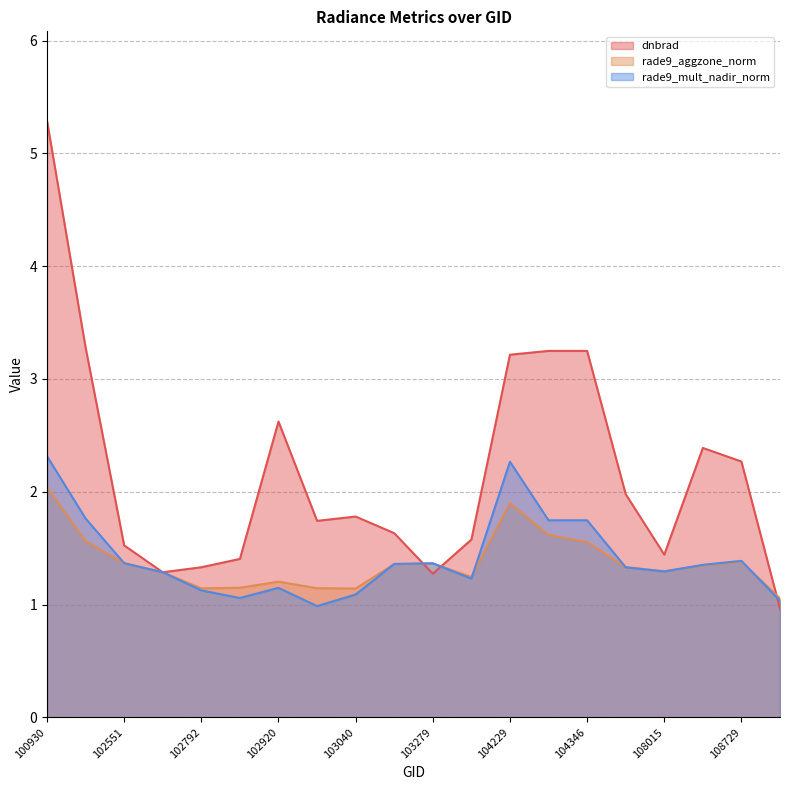

At which label does dnbrad first exceed 1?

100930